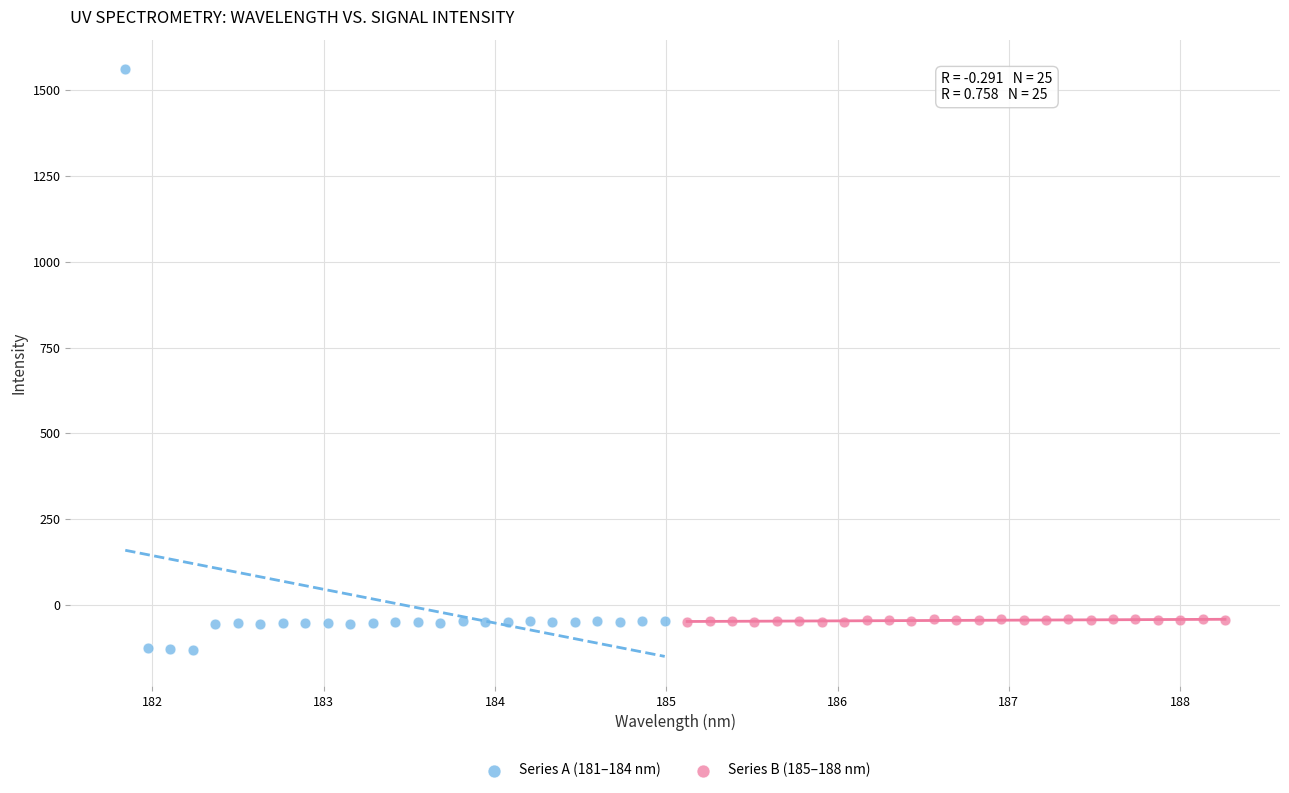

Which series contains the highest Y value?

Series A (181–184 nm)